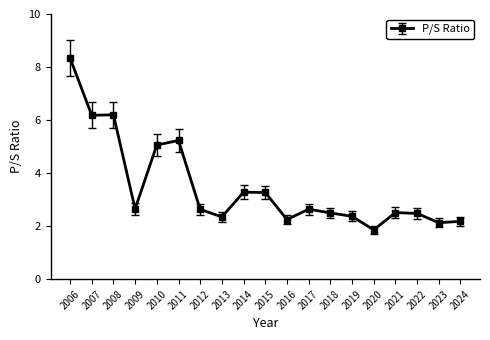

What is the smallest value displayed?

1.9